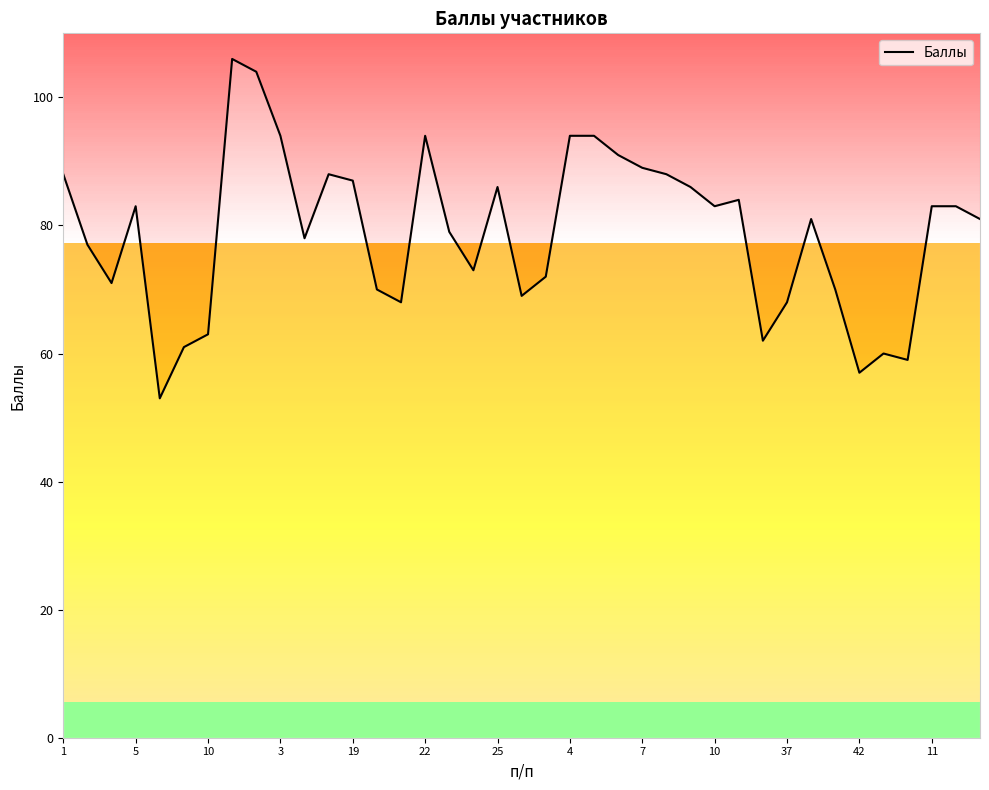

Count the number of values greater than 81.

19